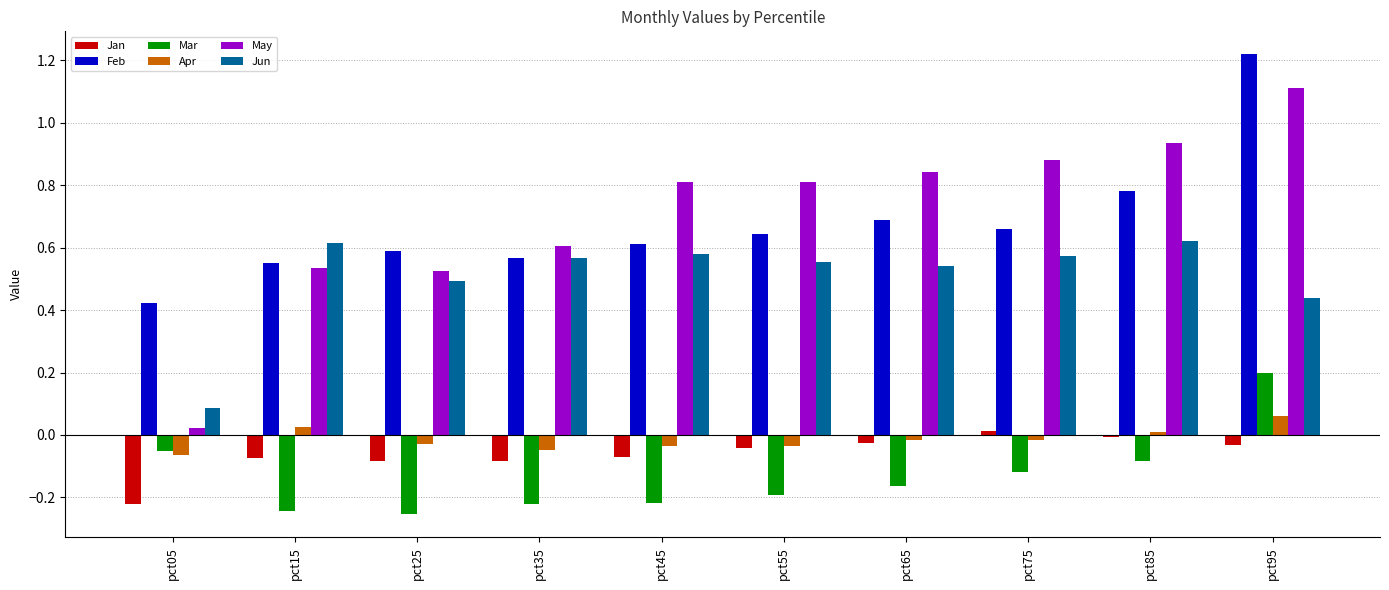

The May series shows 1.3 at pct65. True or false?

False